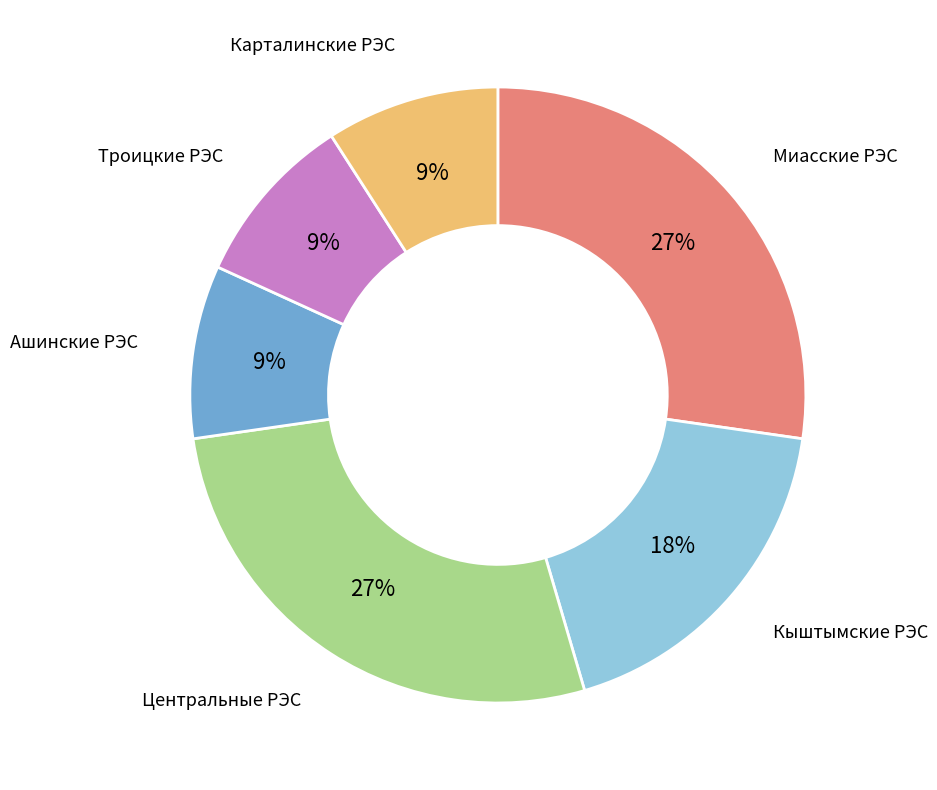

Does any single category account for the majority?

No